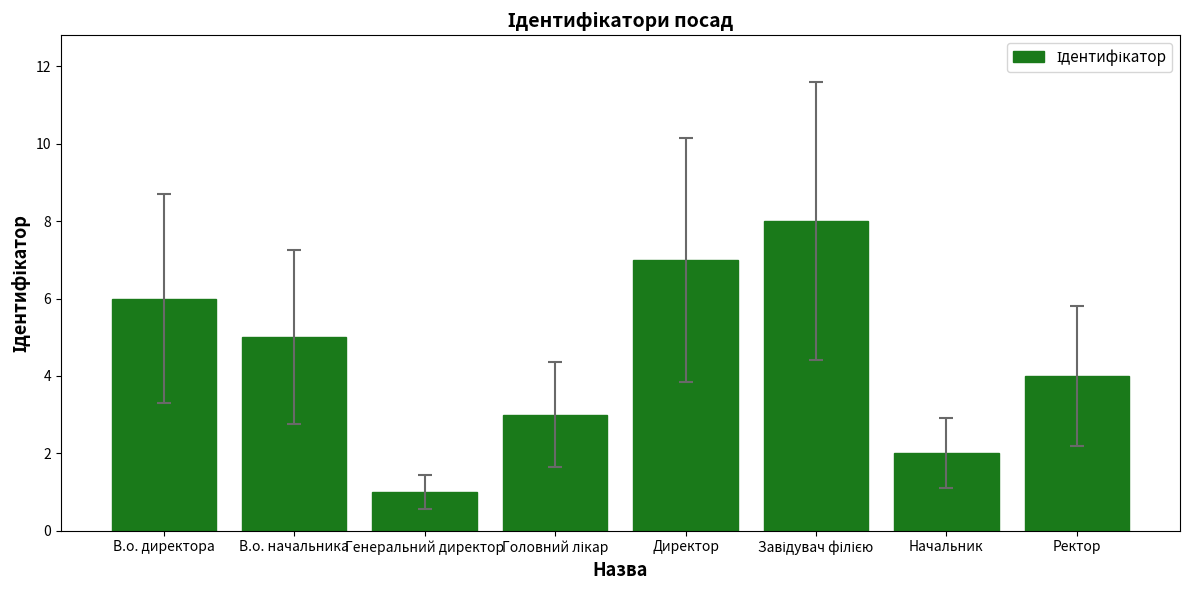

What is the difference between the second highest and second lowest values?

5